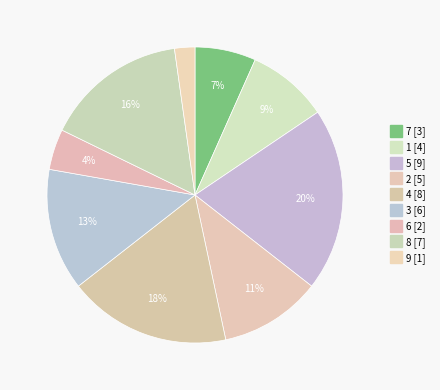

How many slices are in this pie chart?

9